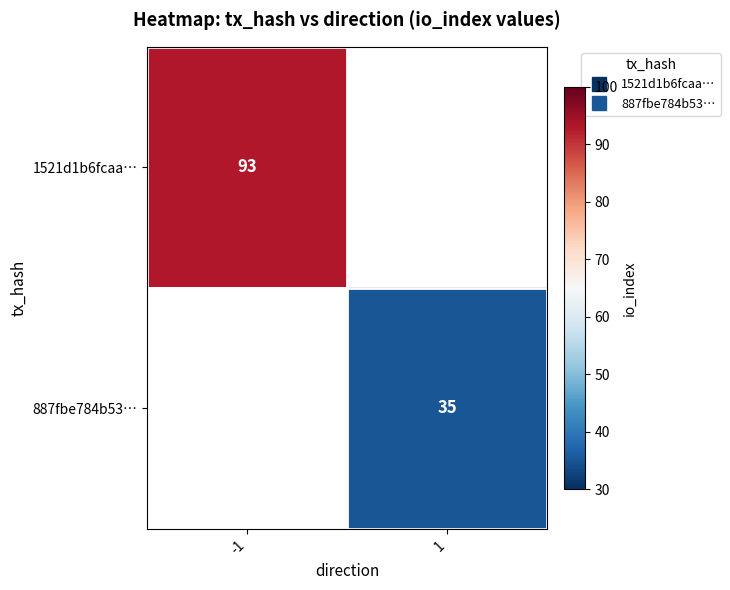

Count the number of categories in the chart.

2